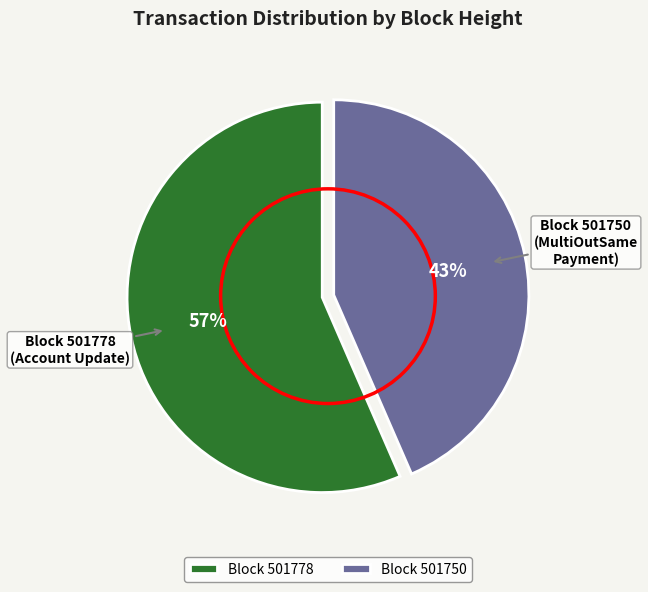

Rank the categories by value from lowest to highest.

Block 501750, Block 501778